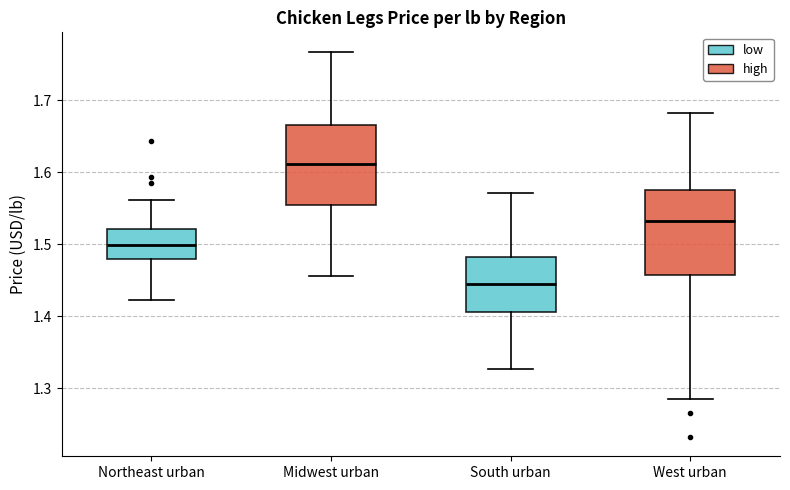

Which box has the lowest median line?

South urban